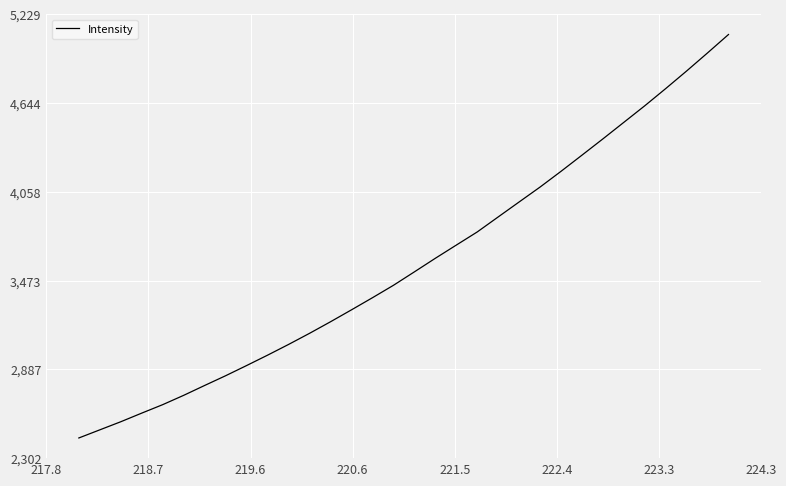

What is the difference between the maximum and minimum values?

2660.8